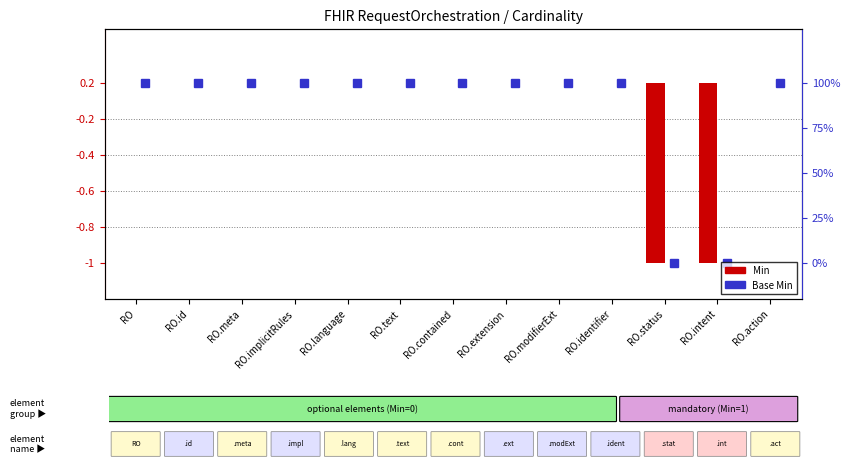

What is the change in value from RO.contained to RO.status?

-1